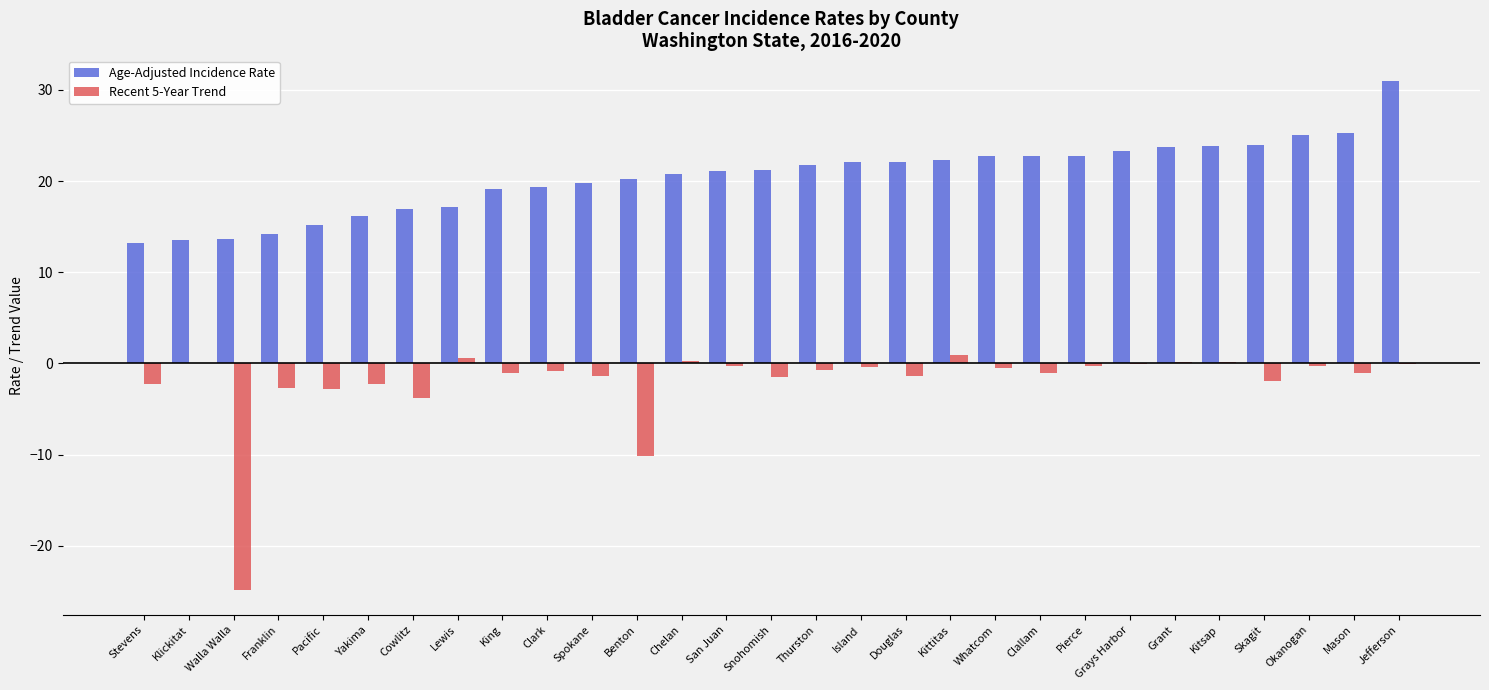

Where is Recent 5-Year Trend nearest to the value -11?

Benton